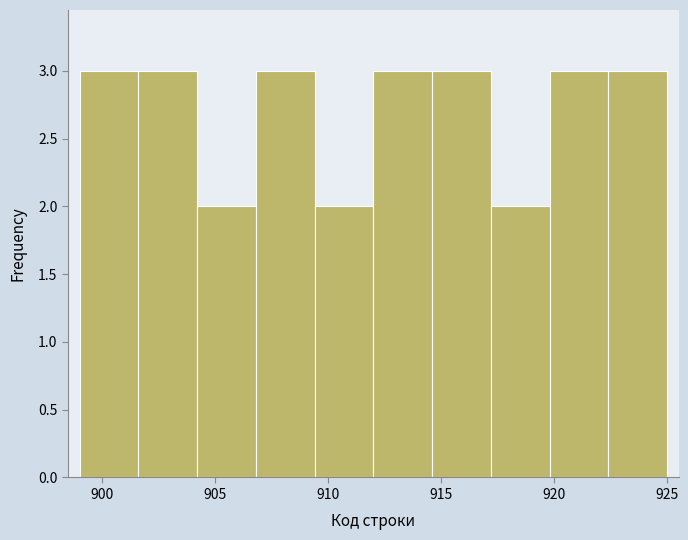

How tall is the bar that spans 904.2 to 906.8 on the x-axis? Neither the bar edges nor the heights are printed on the chart, so give them approximately, as read against the axes.

2